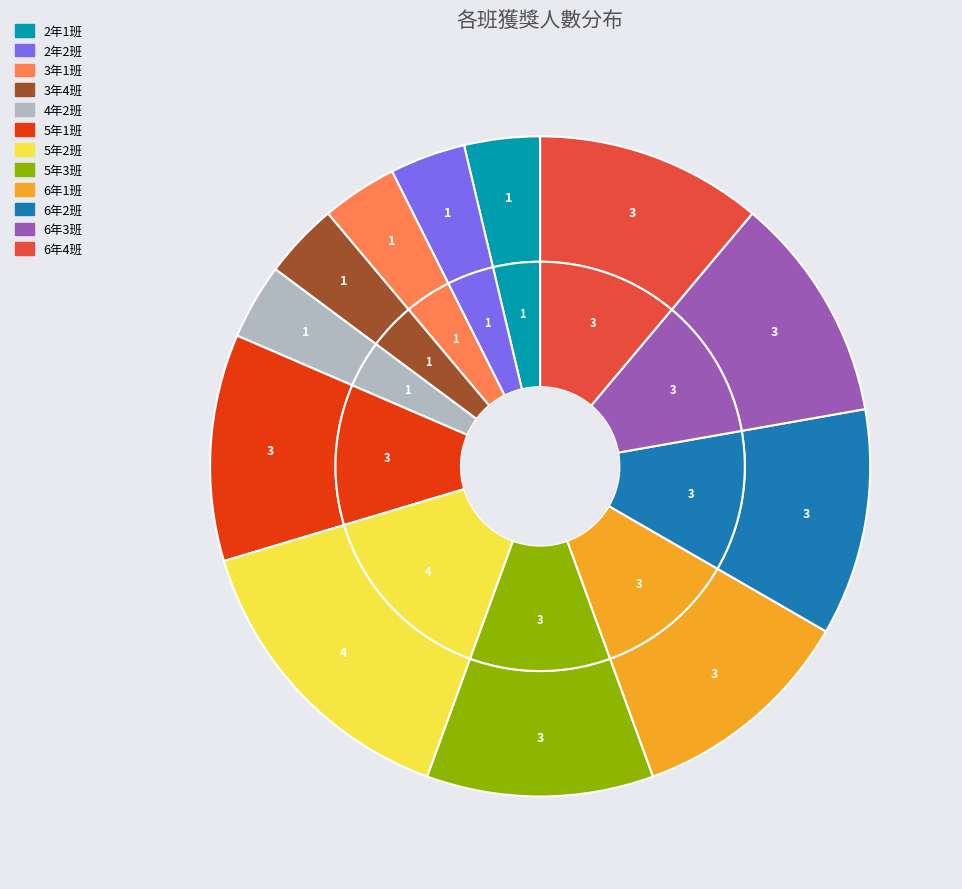

To the nearest percent, what percentage of the pie is 6年4班?

11%